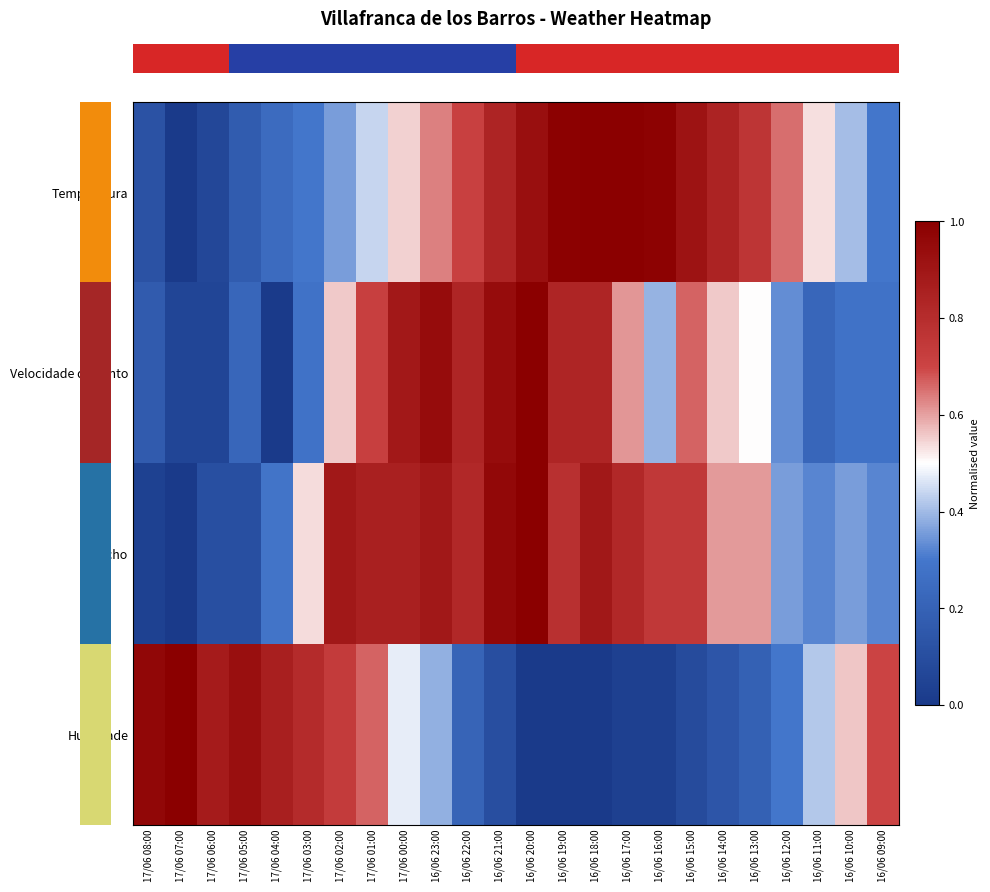

What is the total value across all series at 16/06 23:00?

2.9